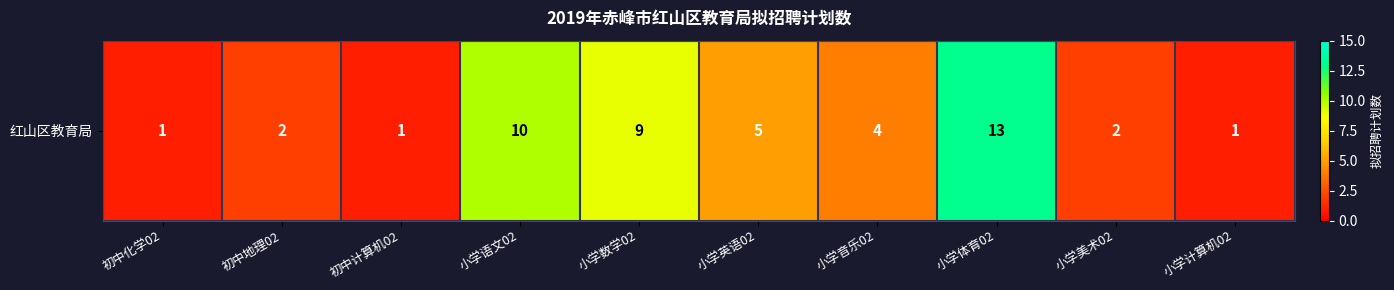

Is it true that the value at 小学英语02 is 8?

False